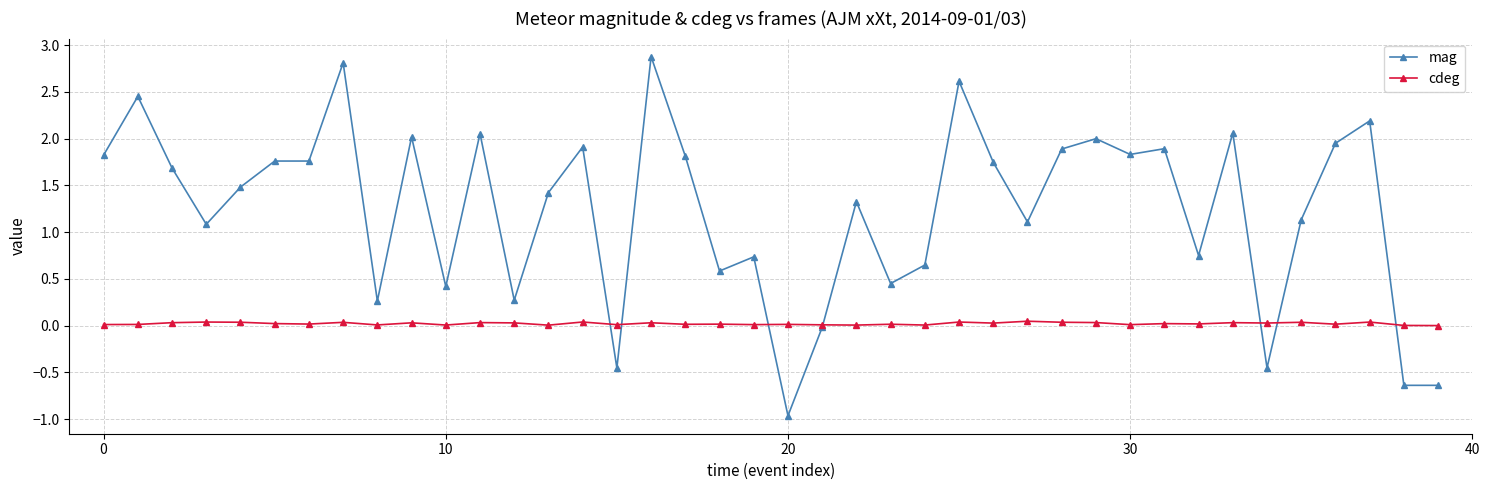

Which series has the widest spread of values?

mag